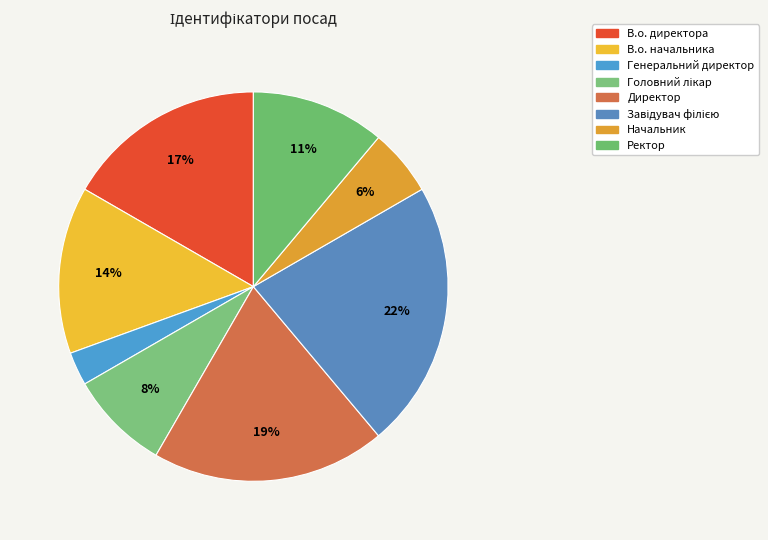

To the nearest percent, what is the average slice percentage?

12%